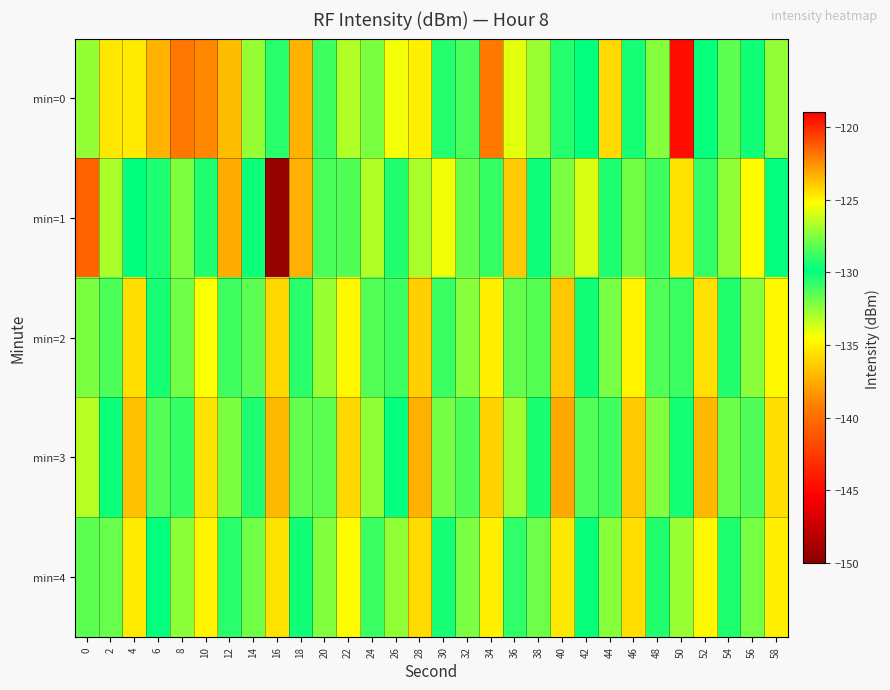

What is the smallest value displayed?

-149.6